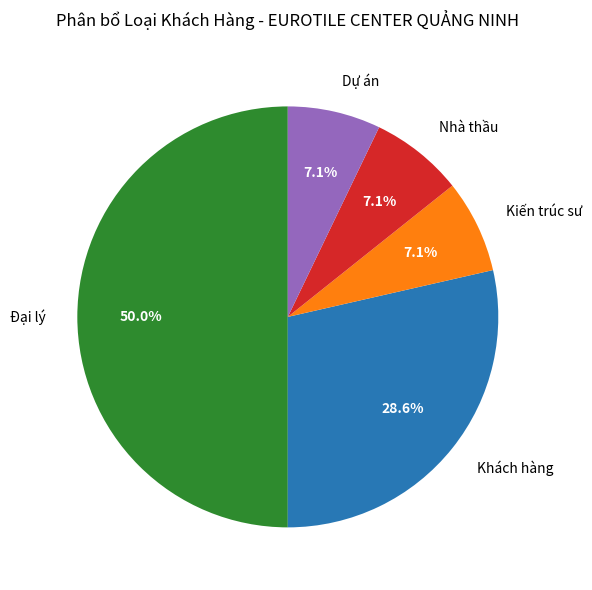

What percentage is the Đại lý slice, to the nearest percent?

50%